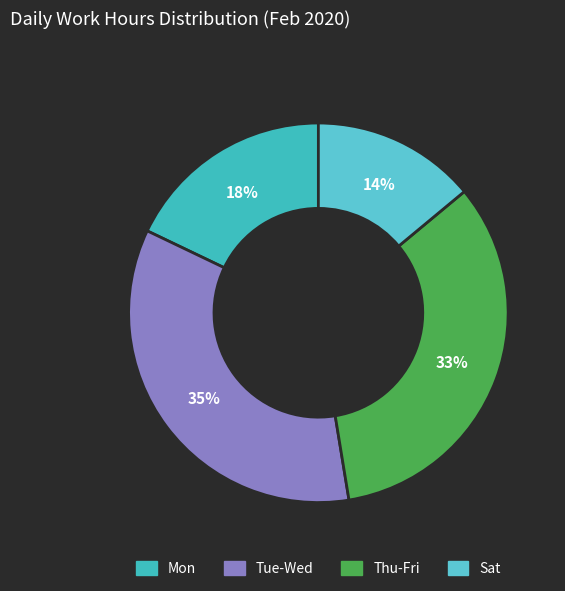

Count the number of slices in the pie.

4